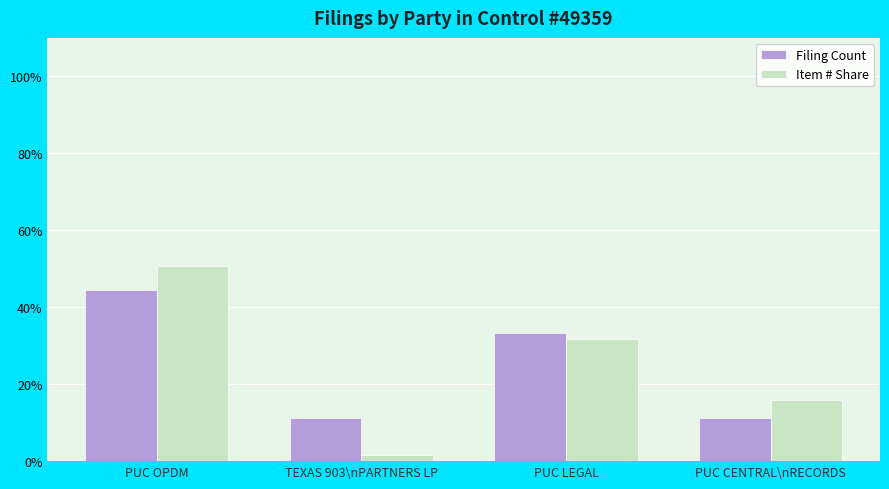

What is the average value of the Filing Count series?

25.0